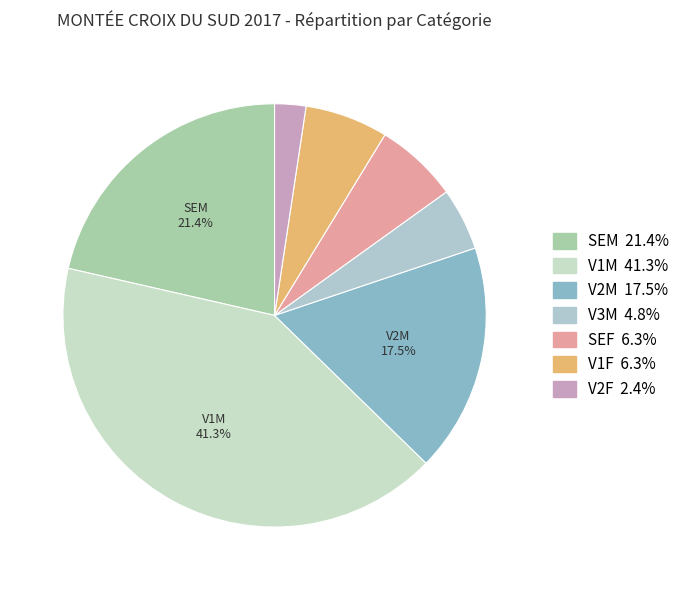

What is the largest slice in the pie chart?

V1M